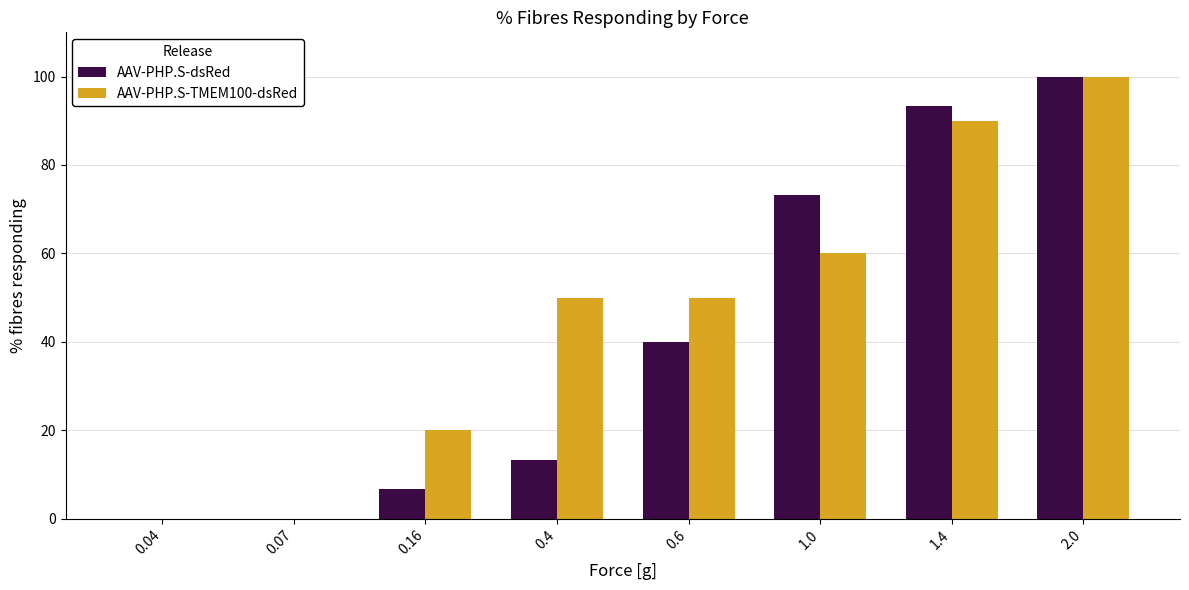

The AAV-PHP.S-TMEM100-dsRed series shows 0.0 at 0.07. True or false?

True